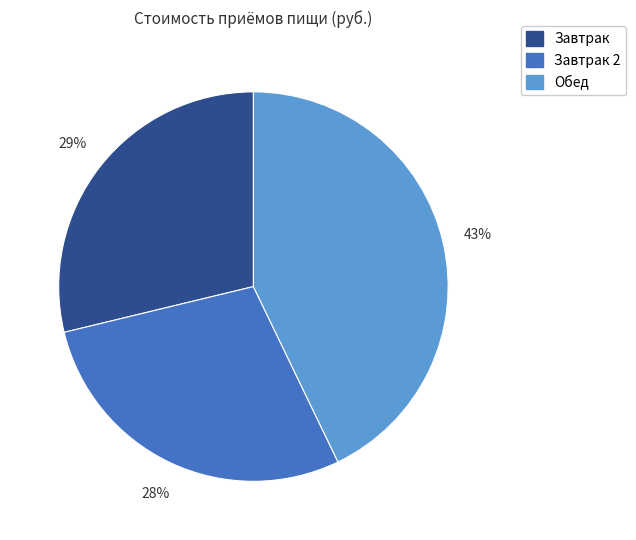

Does any single category account for the majority?

No